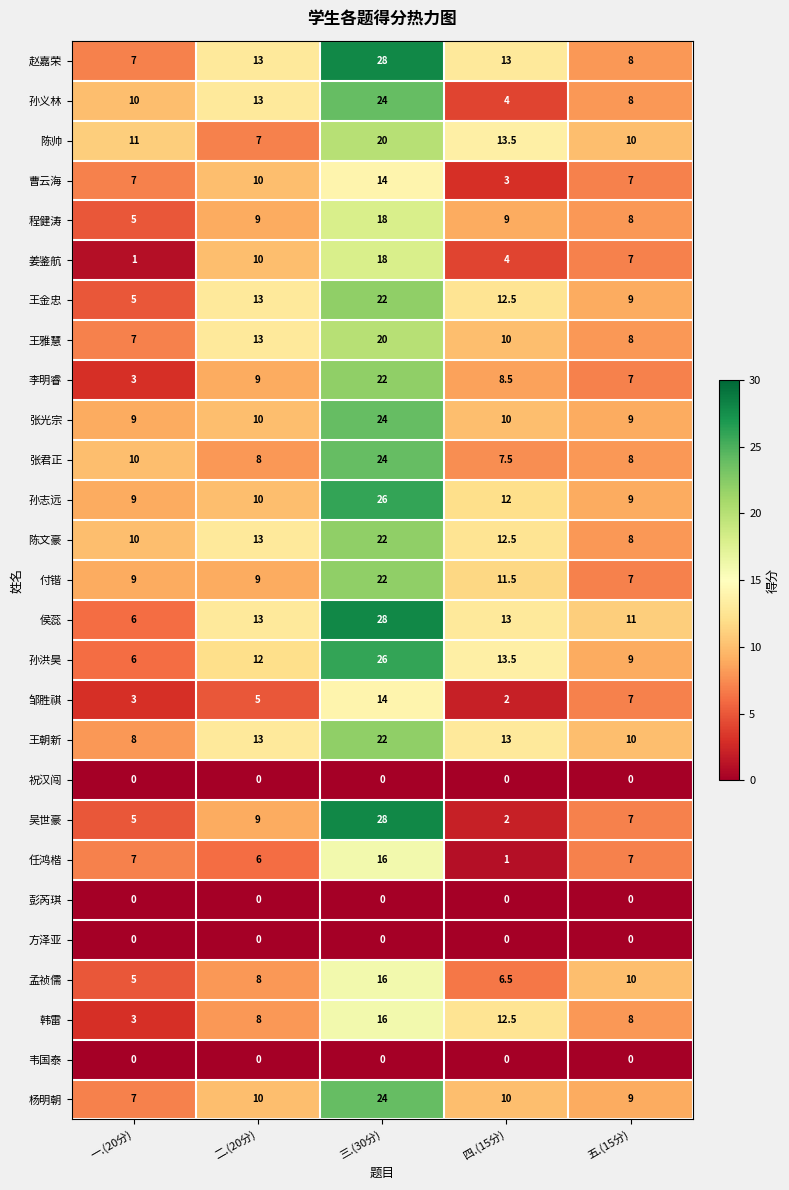

The value of 曹云海 at 三.(30分) is 14.0. True or false?

True